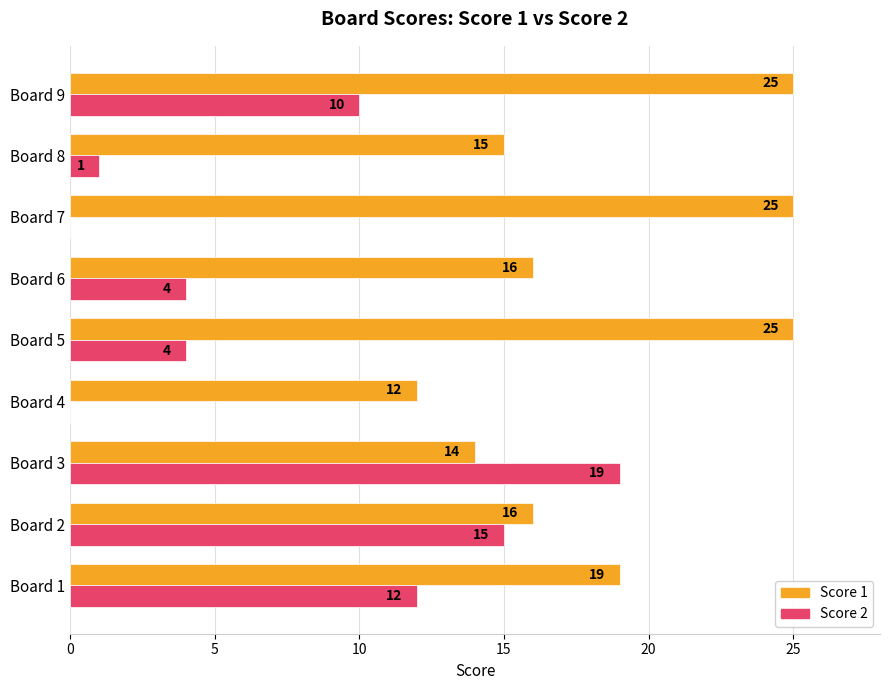

What is the greatest value displayed?

25